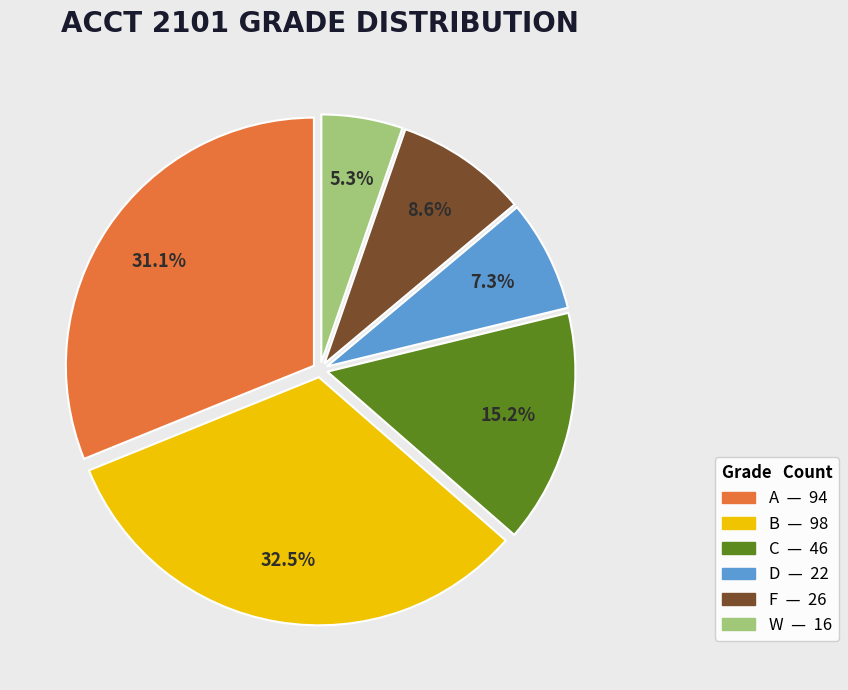

What is the smallest slice in the pie chart?

W